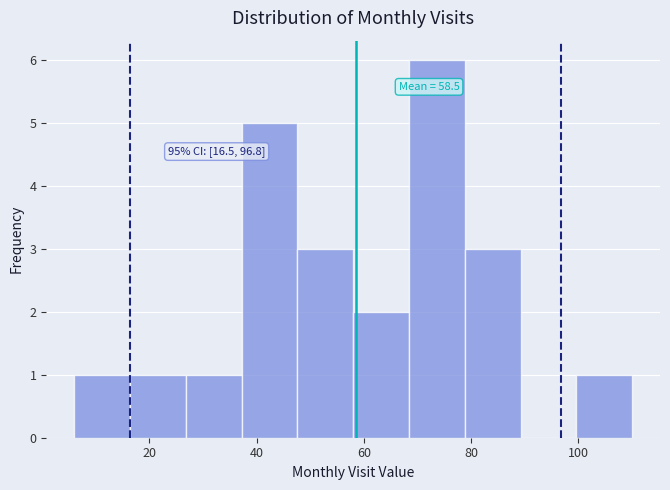

Which range on the x-axis has the tallest bar?

68.4 to 78.8